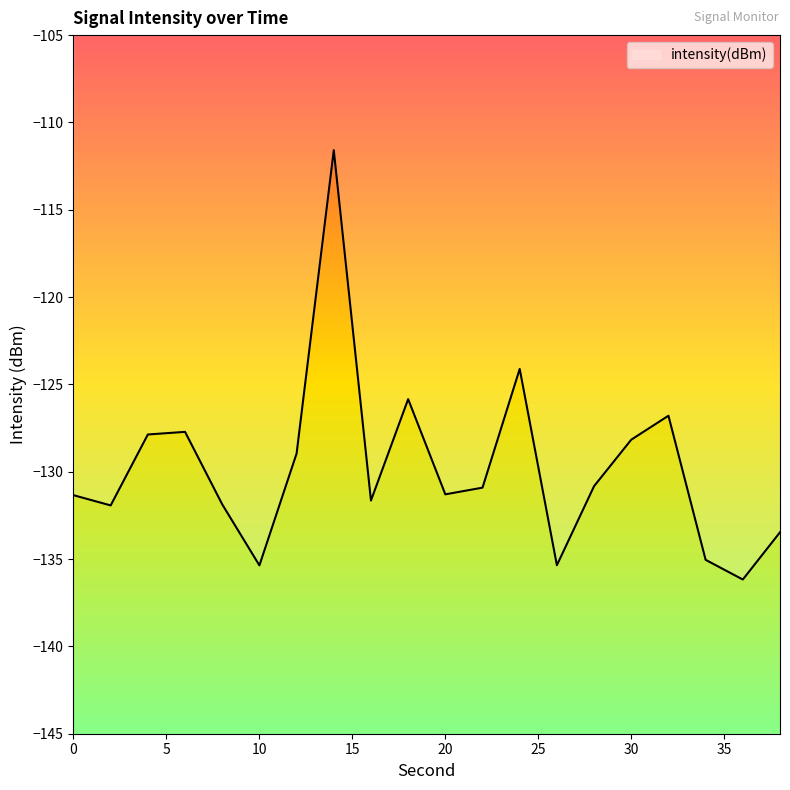

How many distinct data groups are displayed?

1